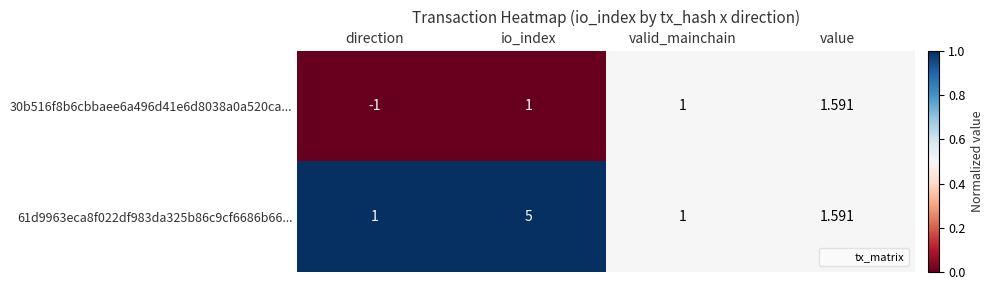

At which category is the sum across all series the highest?

io_index